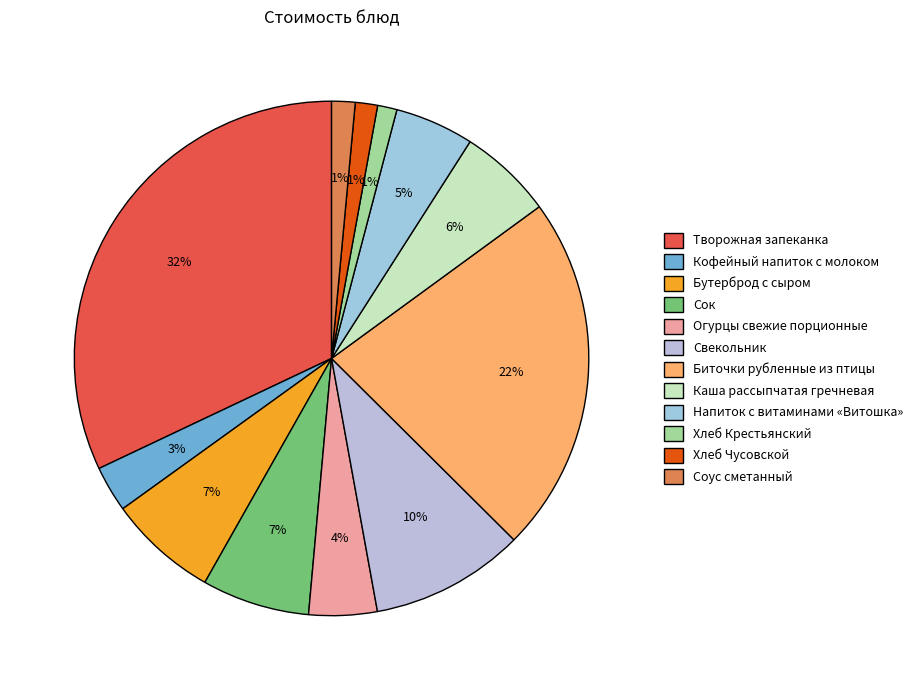

Is there any slice that represents more than half of the pie?

No